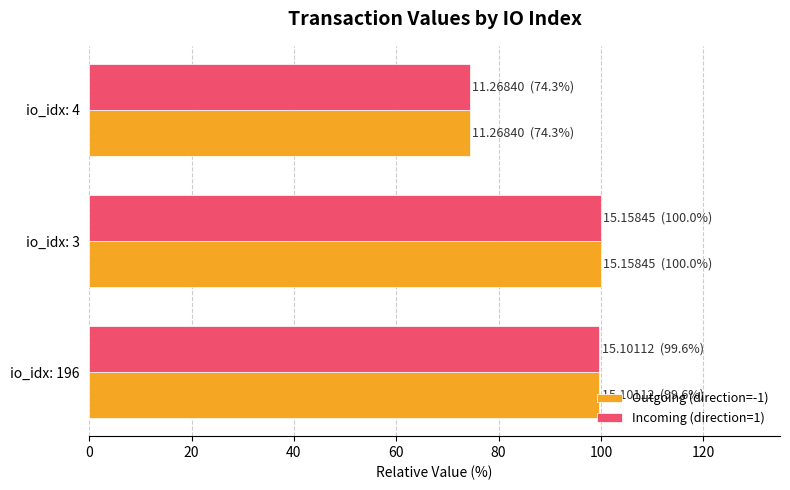

What is the total value across all series at io_idx: 3?

200.0